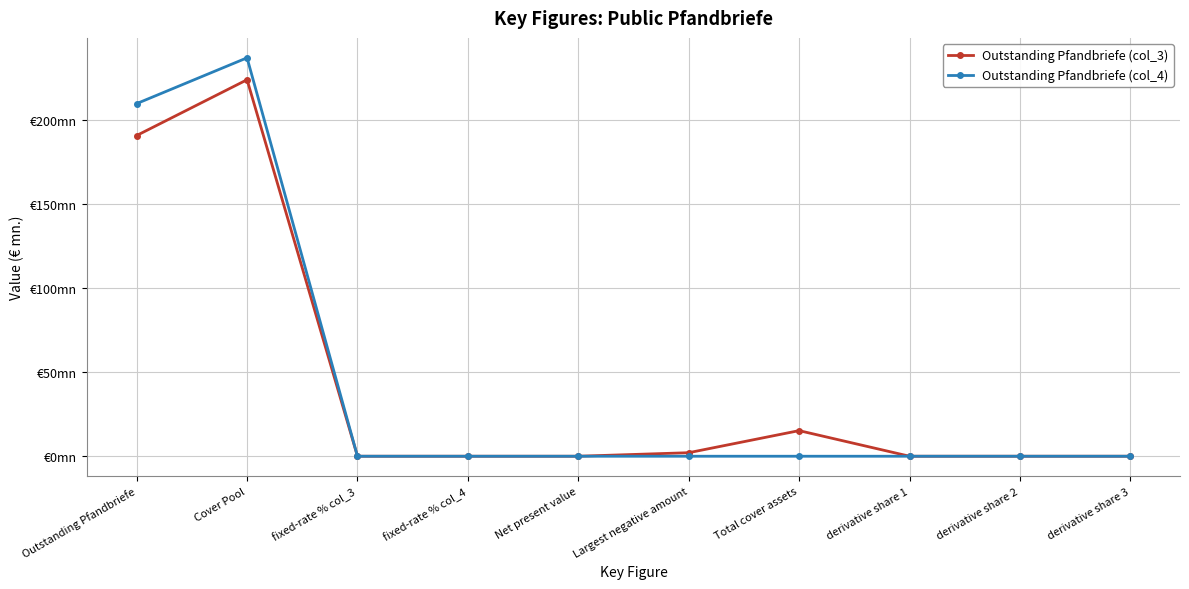

Which category has the highest value in the Outstanding Pfandbriefe (col_4) series?

Cover Pool